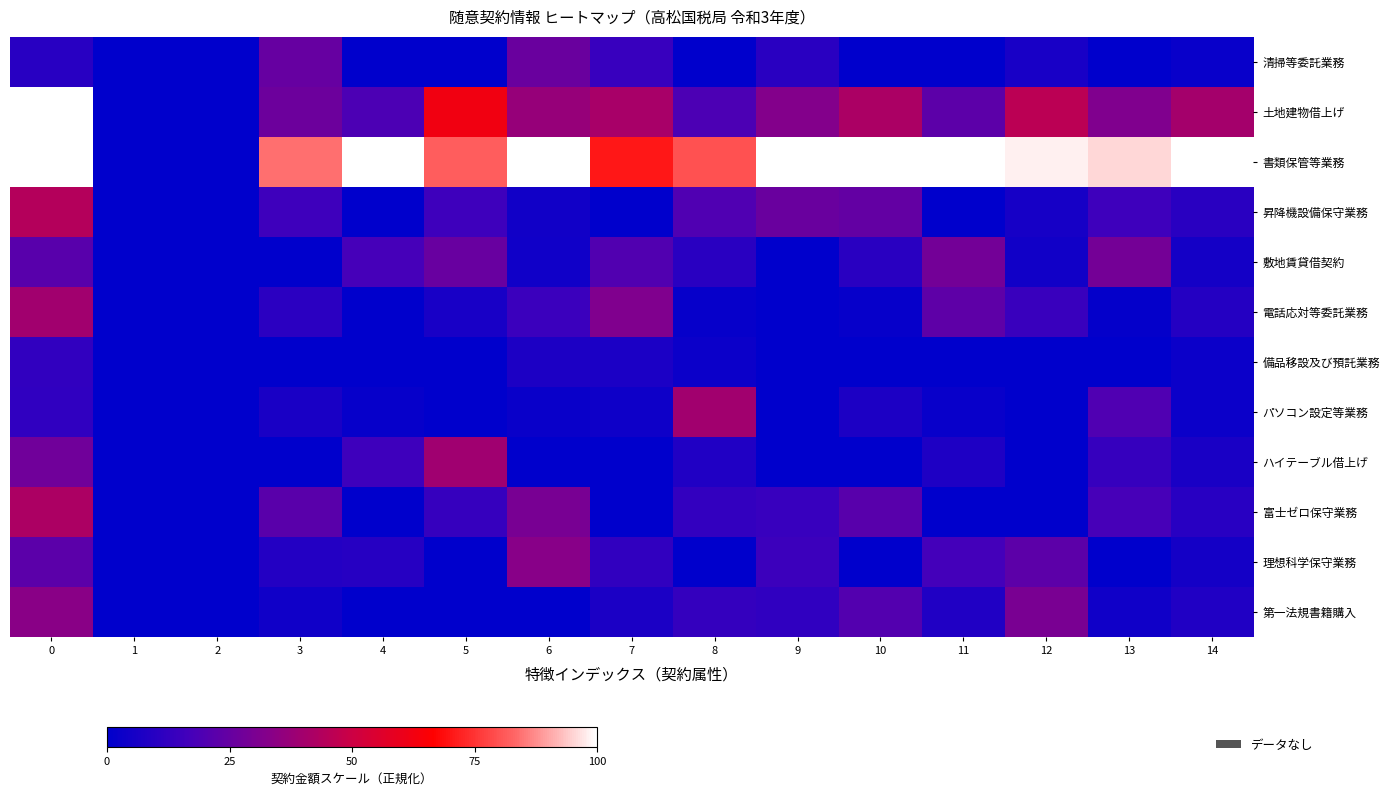

How many data points does each series have?

15